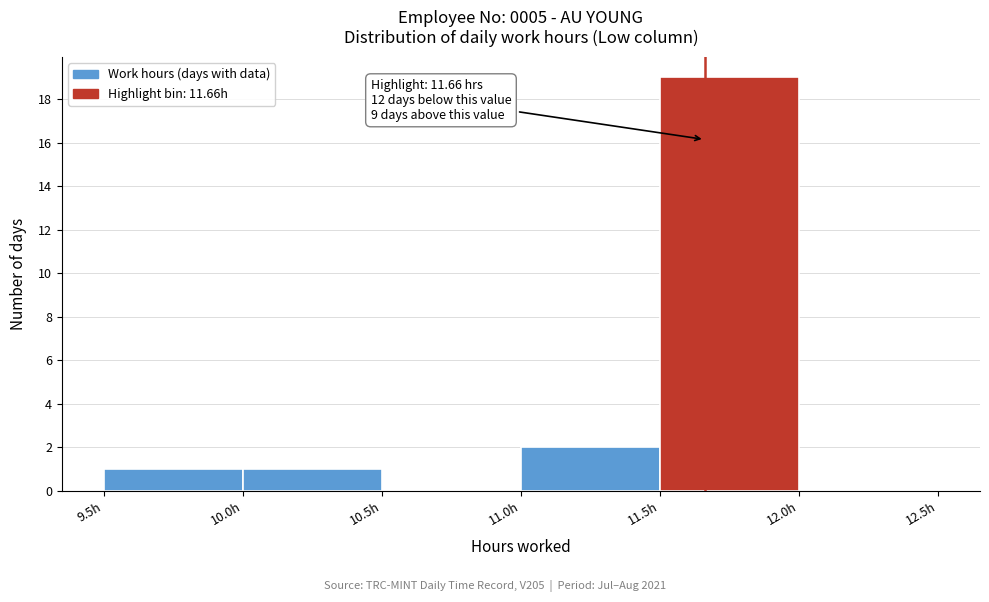

Over which range of the x-axis is the bar tallest?

11.5 to 12.0